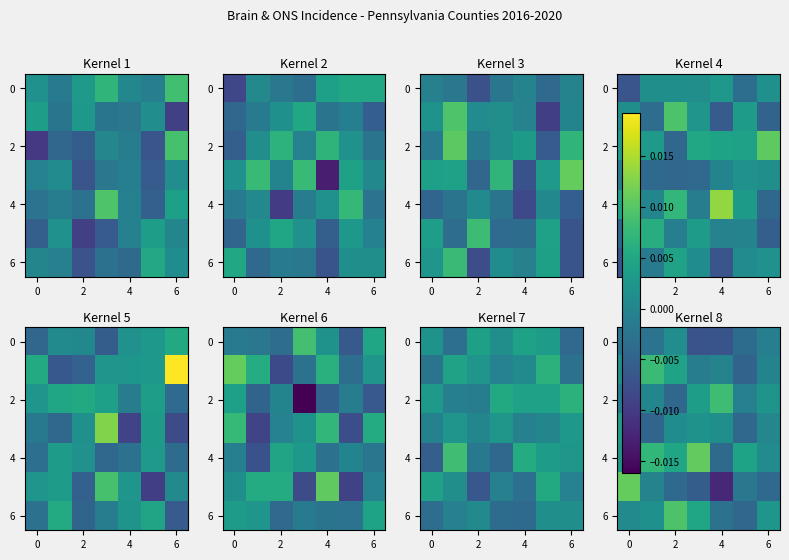

Count the number of data series in this chart.

7